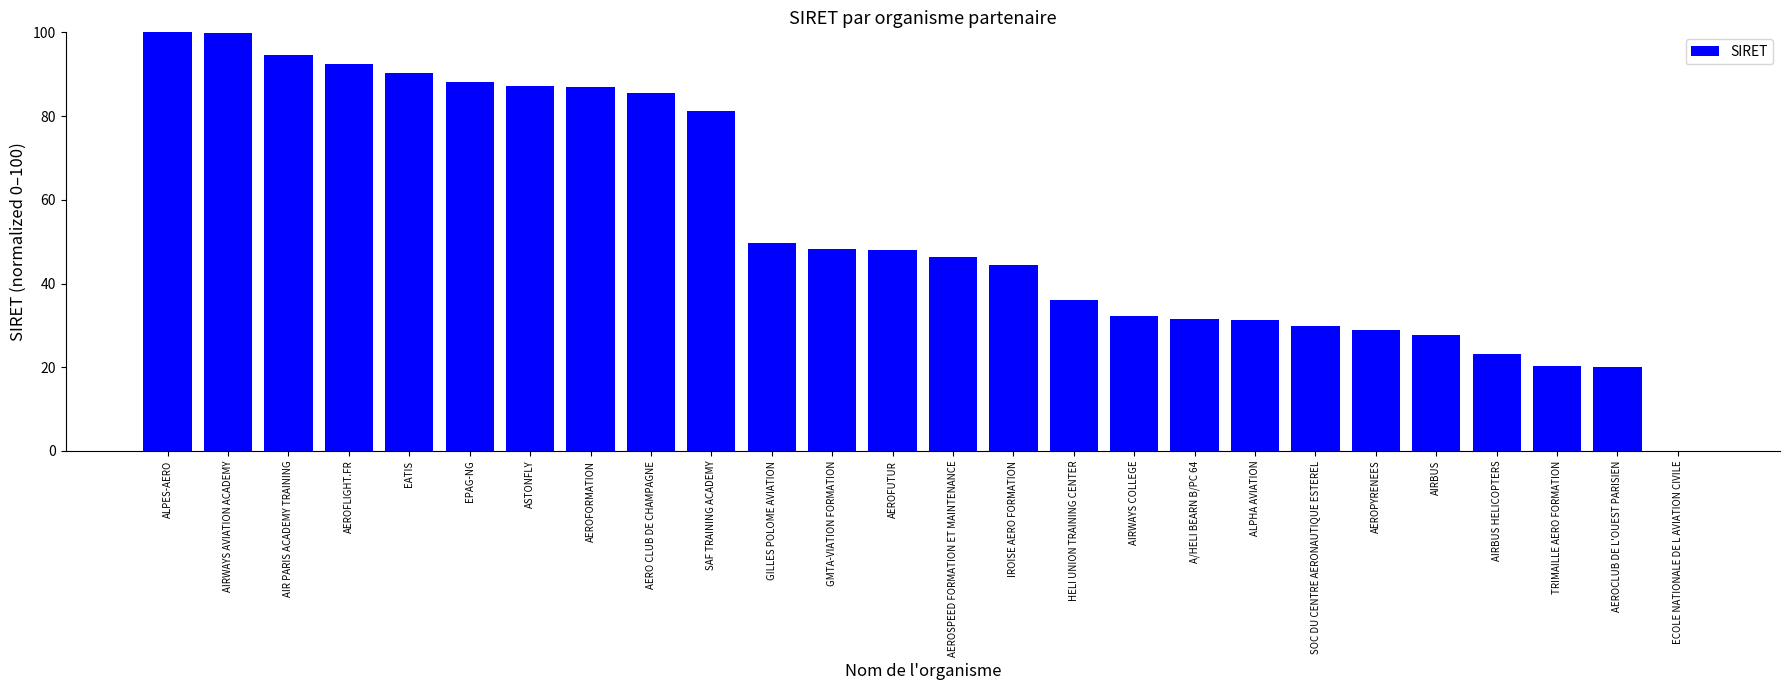

What is the sum of the values at AIRWAYS AVIATION ACADEMY and AEROPYRENEES?

128.7